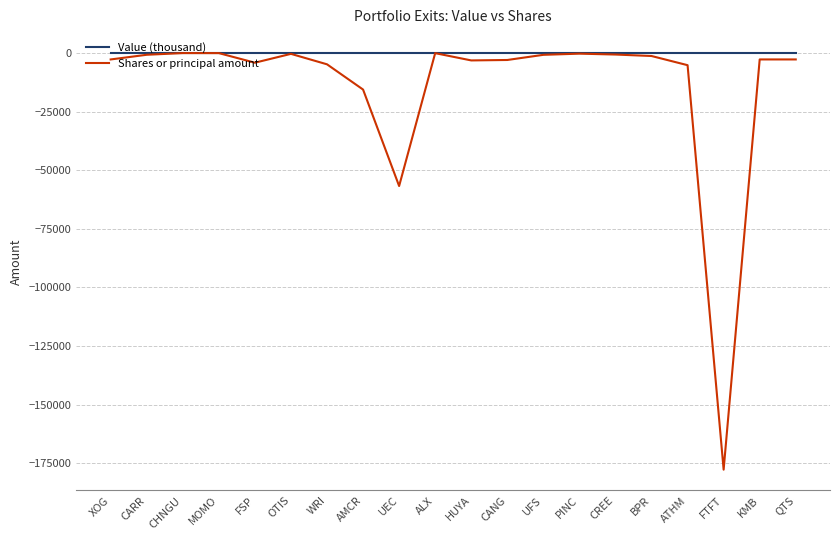

Which category has the lowest value across all series?

FTFT